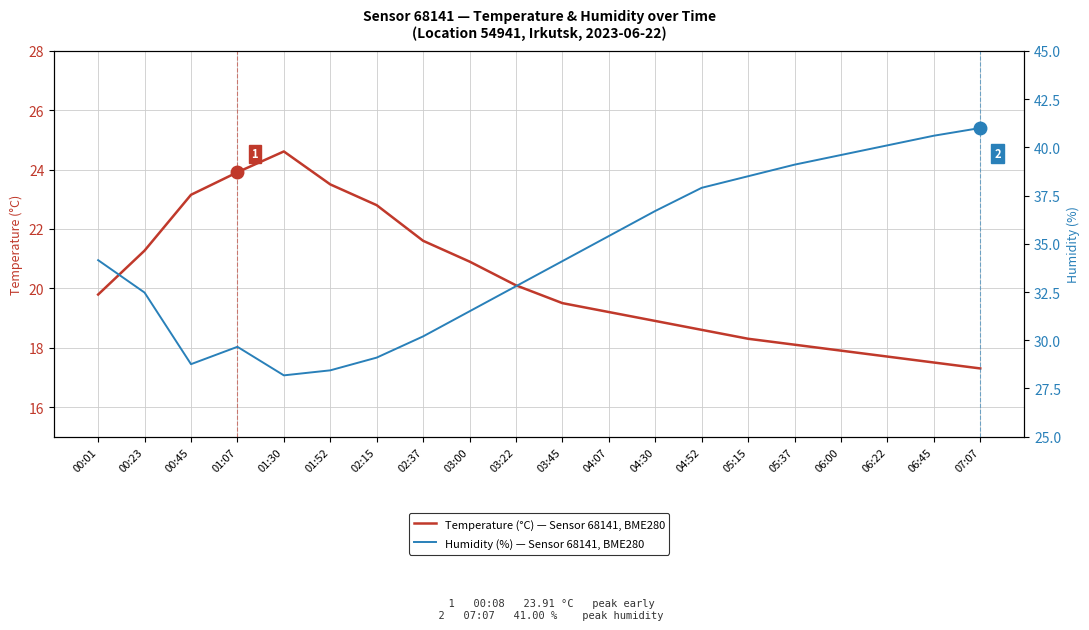

Rank the series by their maximum value, from lowest to highest.

Temperature (°C), Humidity (%)